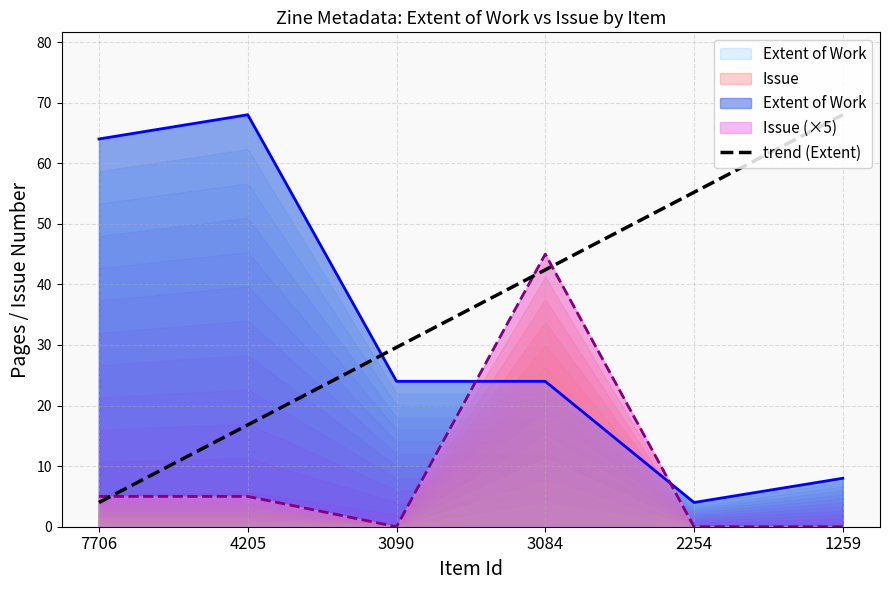

Reading right to left, what are all the values shown in this chart?

68.0	55.2	42.4	29.6	16.8	4.0